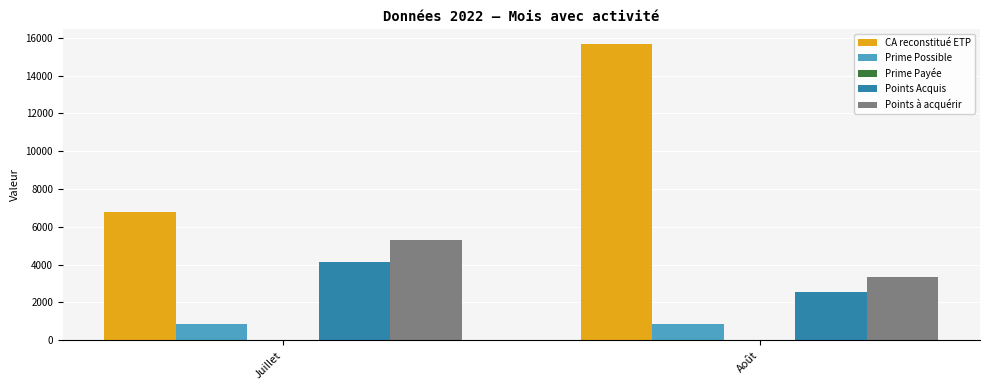

The value of Prime Possible at Juillet is 855.0. True or false?

True